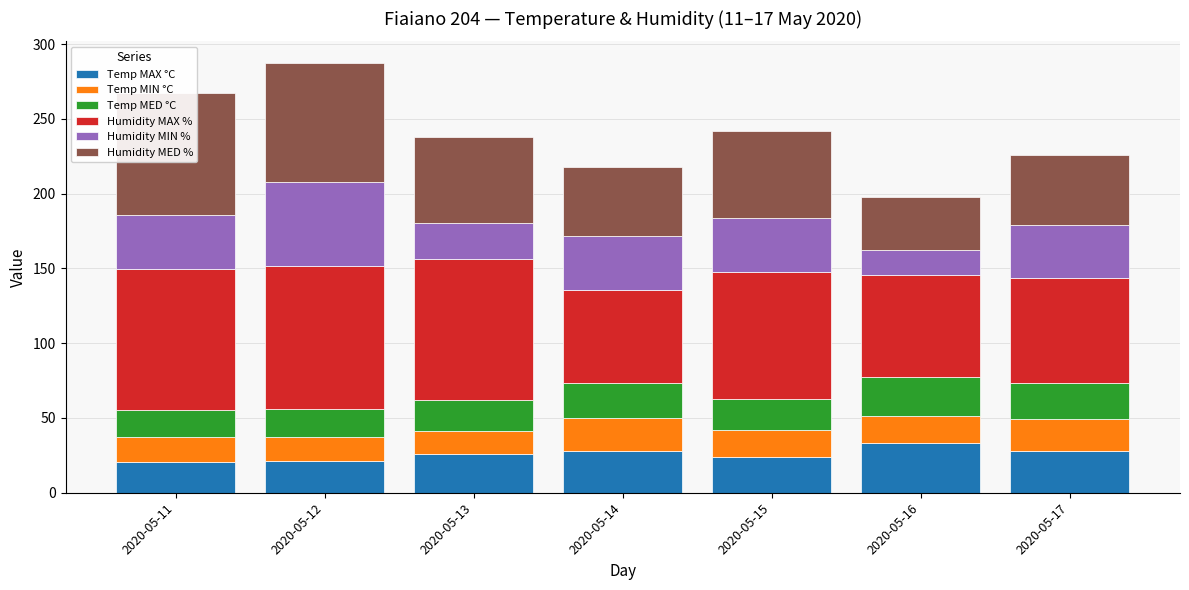

Which category has the highest value in the Temp MIN °C series?

2020-05-14